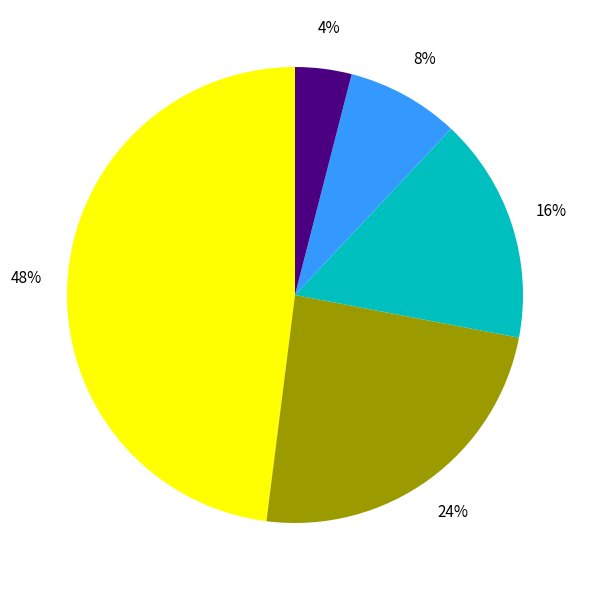

Is there any slice that represents more than half of the pie?

No